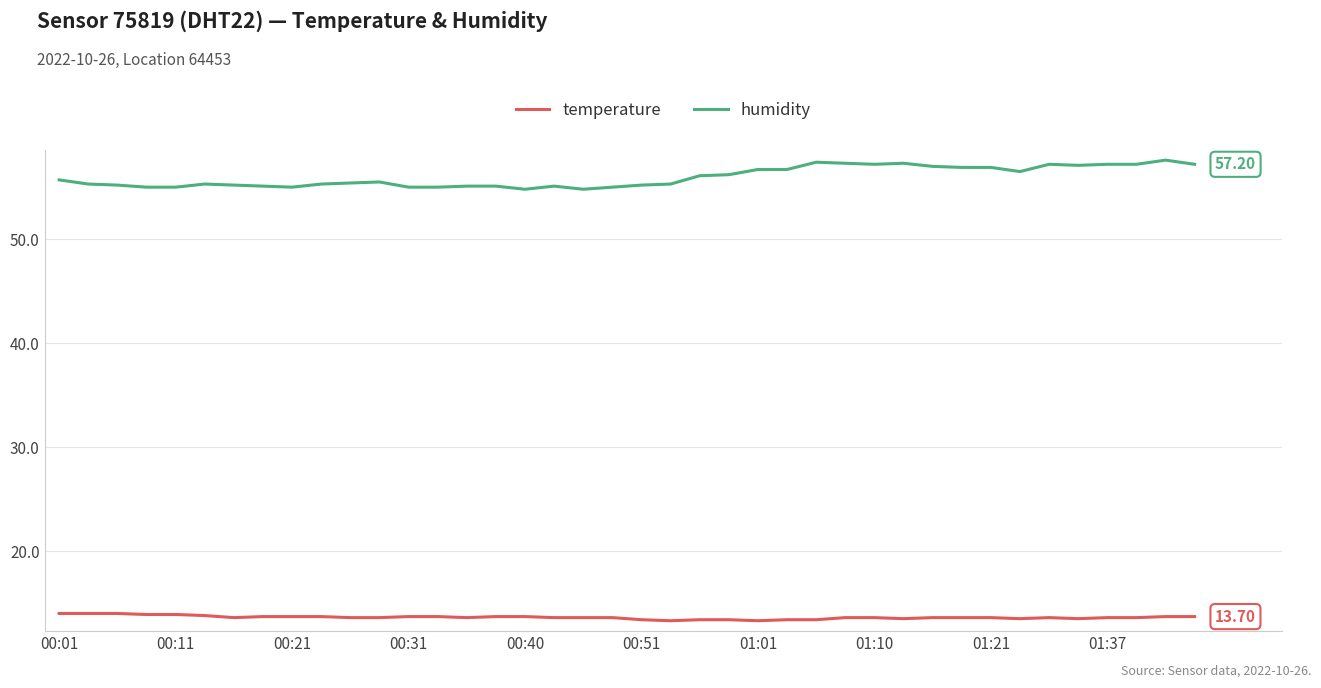

List the series in order of their peak value, highest first.

humidity, temperature